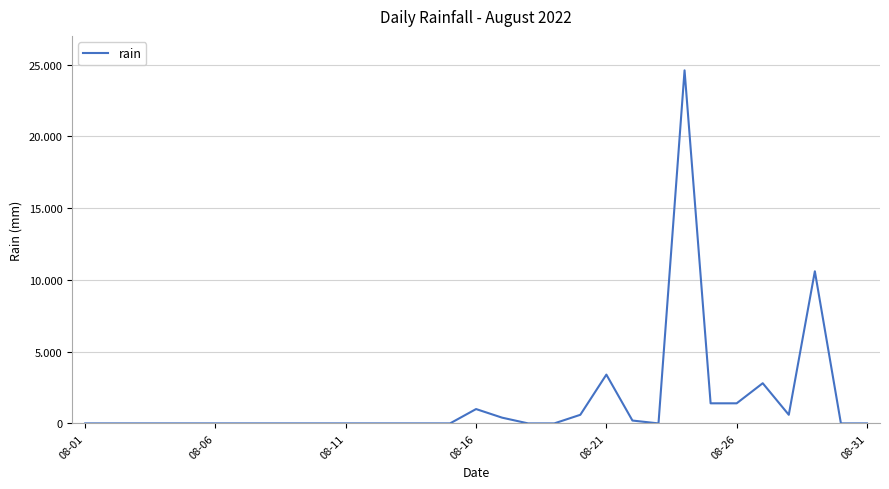

Does the chart display data point markers on the line(s)?

No